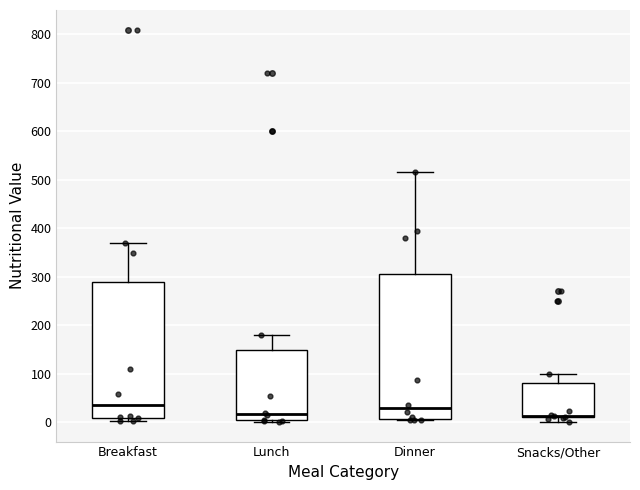

Reading left to right, transcribe this box plot: for each box, give where its median line is, the range the box spans, and where its two whiskers end, as read against the y-axis. The values are not printed on the chart, so give them approximately, as read against the axis.

Breakfast: median 40, box 10 to 290, whiskers 0 to 370
Lunch: median 20, box 0 to 150, whiskers 0 to 180
Dinner: median 30, box 10 to 310, whiskers 10 to 520
Snacks/Other: median 10 (drawn on the box's lower edge), box 10 to 80, whiskers 0 to 100